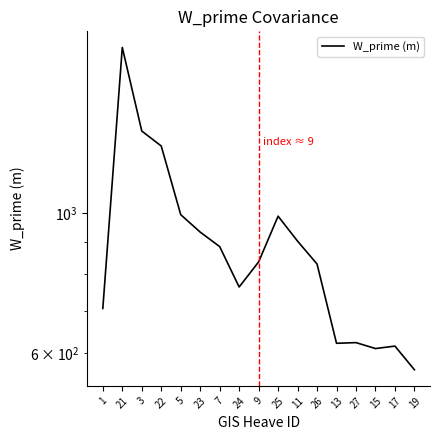

Rank the categories by value from lowest to highest.

19, 15, 17, 13, 27, 1, 24, 26, 9, 7, 11, 23, 25, 5, 22, 3, 21